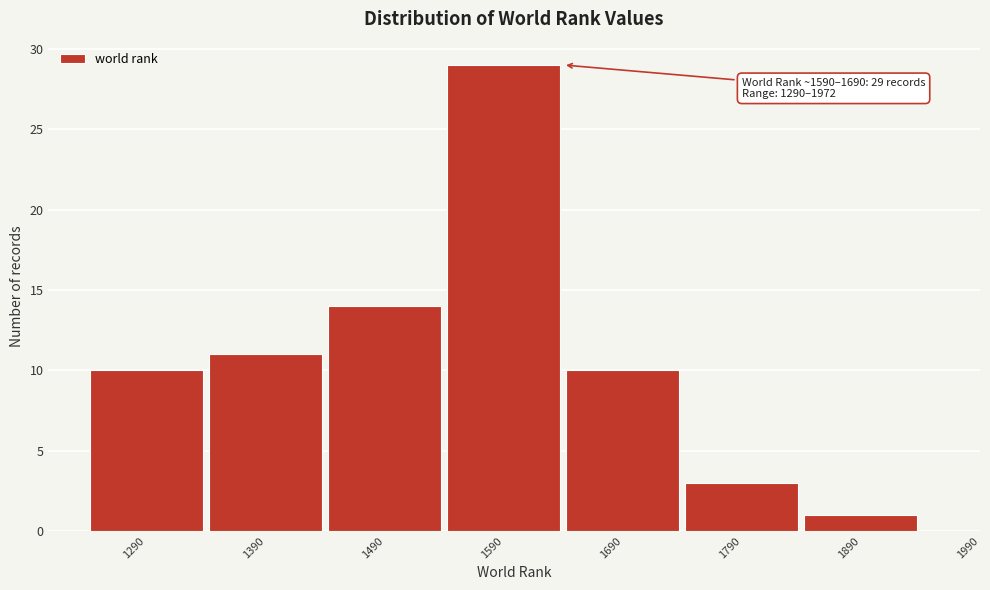

Reading left to right, transcribe all the data shown in this chart.

1290=10	1390=11	1490=14	1590=29	1690=10	1790=3	1890=1